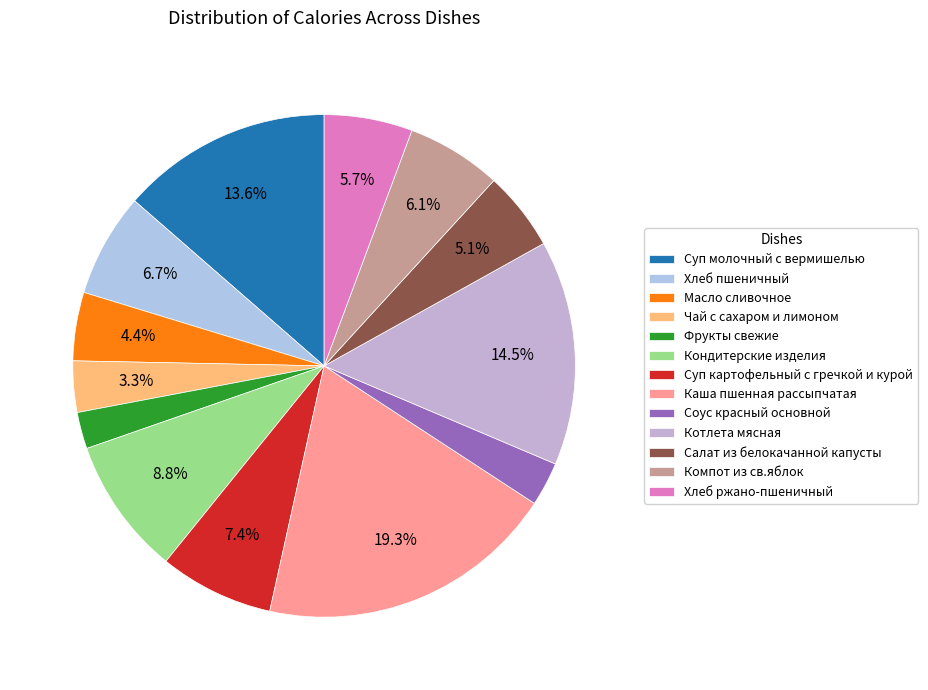

How many segments does this pie chart have?

13